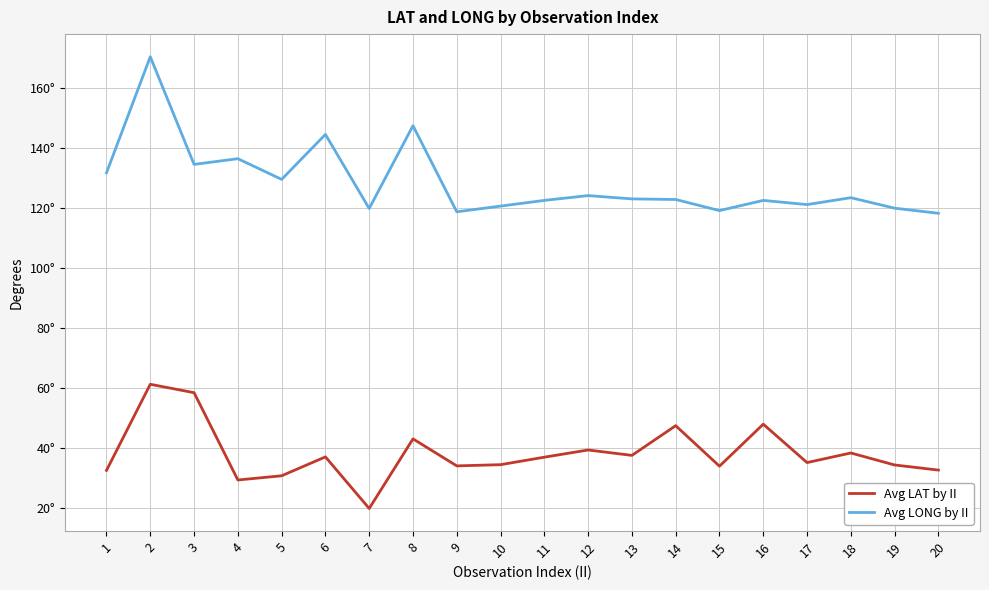

True or false: Avg LONG by II and Avg LAT by II intersect in this chart.

False